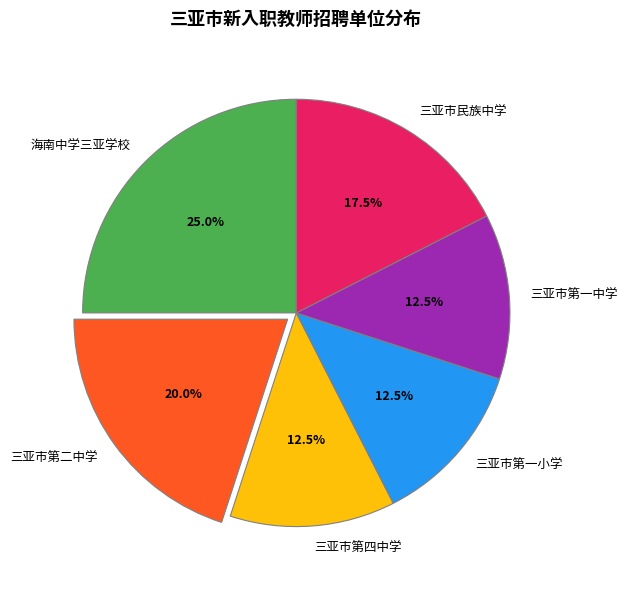

What is the ratio of the value at 三亚市第一小学 to the value at 三亚市民族中学?

0.7